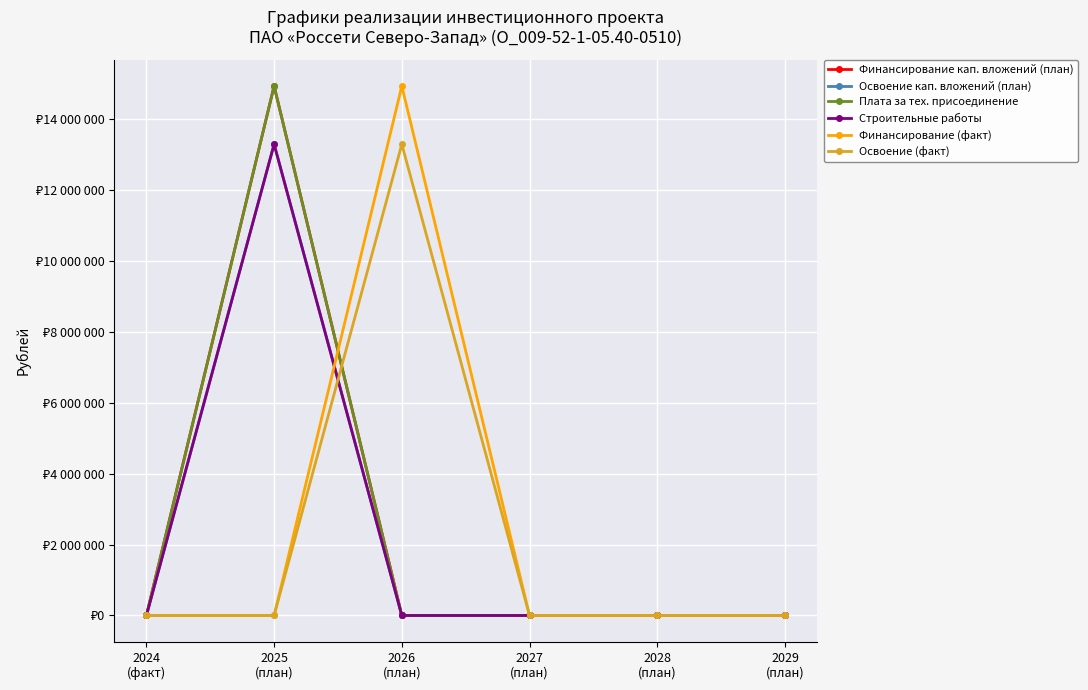

True or false: Освоение (факт) has more than 1 interior local peaks.

False